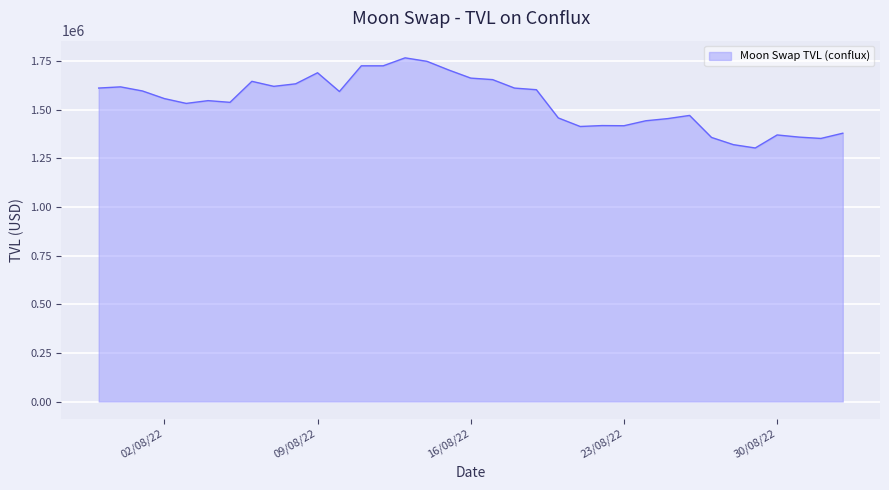

True or false: there are more than 1 points higher than both neighbors.

True